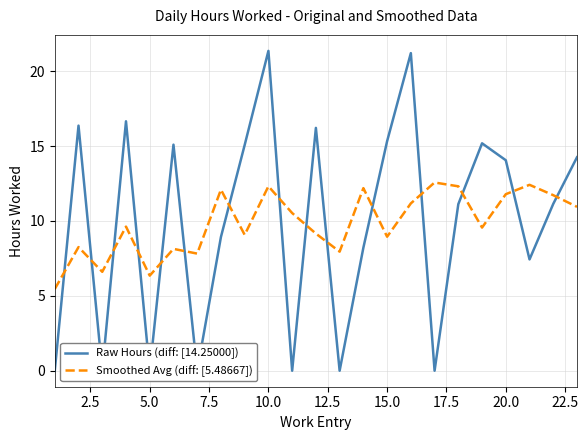

What is the average value of the Smoothed Avg (diff: [5.48667]) series?

9.9